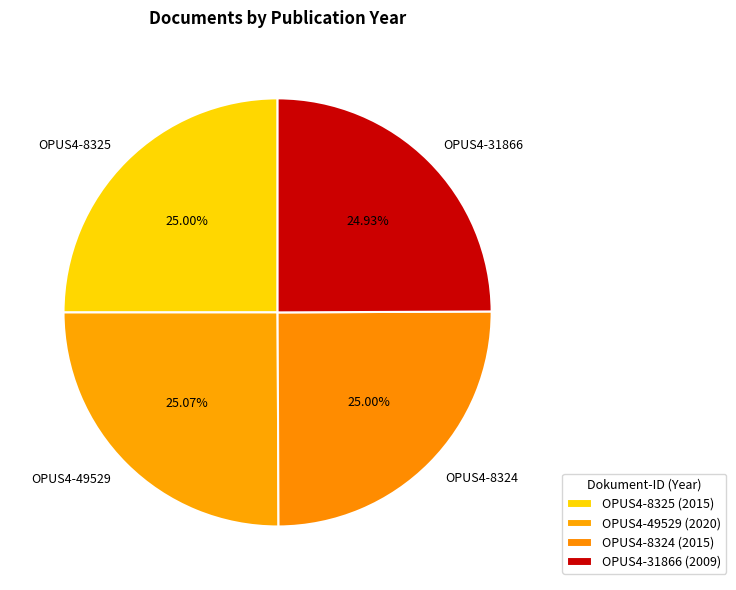

What percentage is the OPUS4-31866 slice, to the nearest percent?

25%